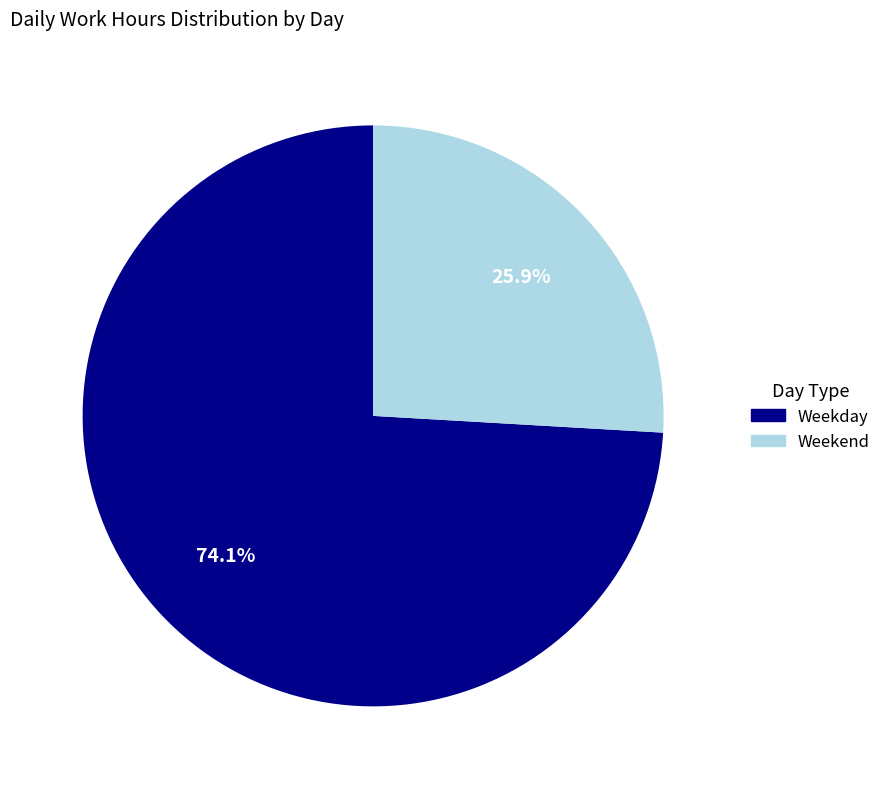

Which has a higher value, Weekend or Weekday?

Weekday